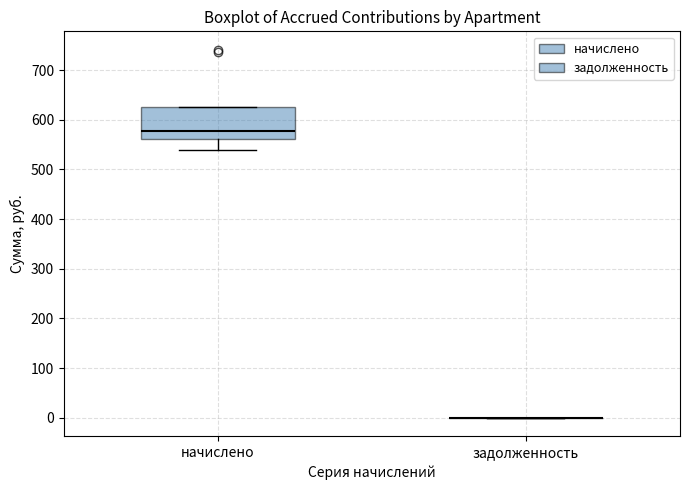

Reading left to right, transcribe this box plot: for each box, give where its median line is, the range the box spans, and where its two whiskers end, as read against the y-axis. The values are not printed on the chart, so give them approximately, as read against the axis.

начислено: median 580, box 560 to 630, whiskers 540 to 630
задолженность: box collapsed to a line at 0, whiskers 0 to 0